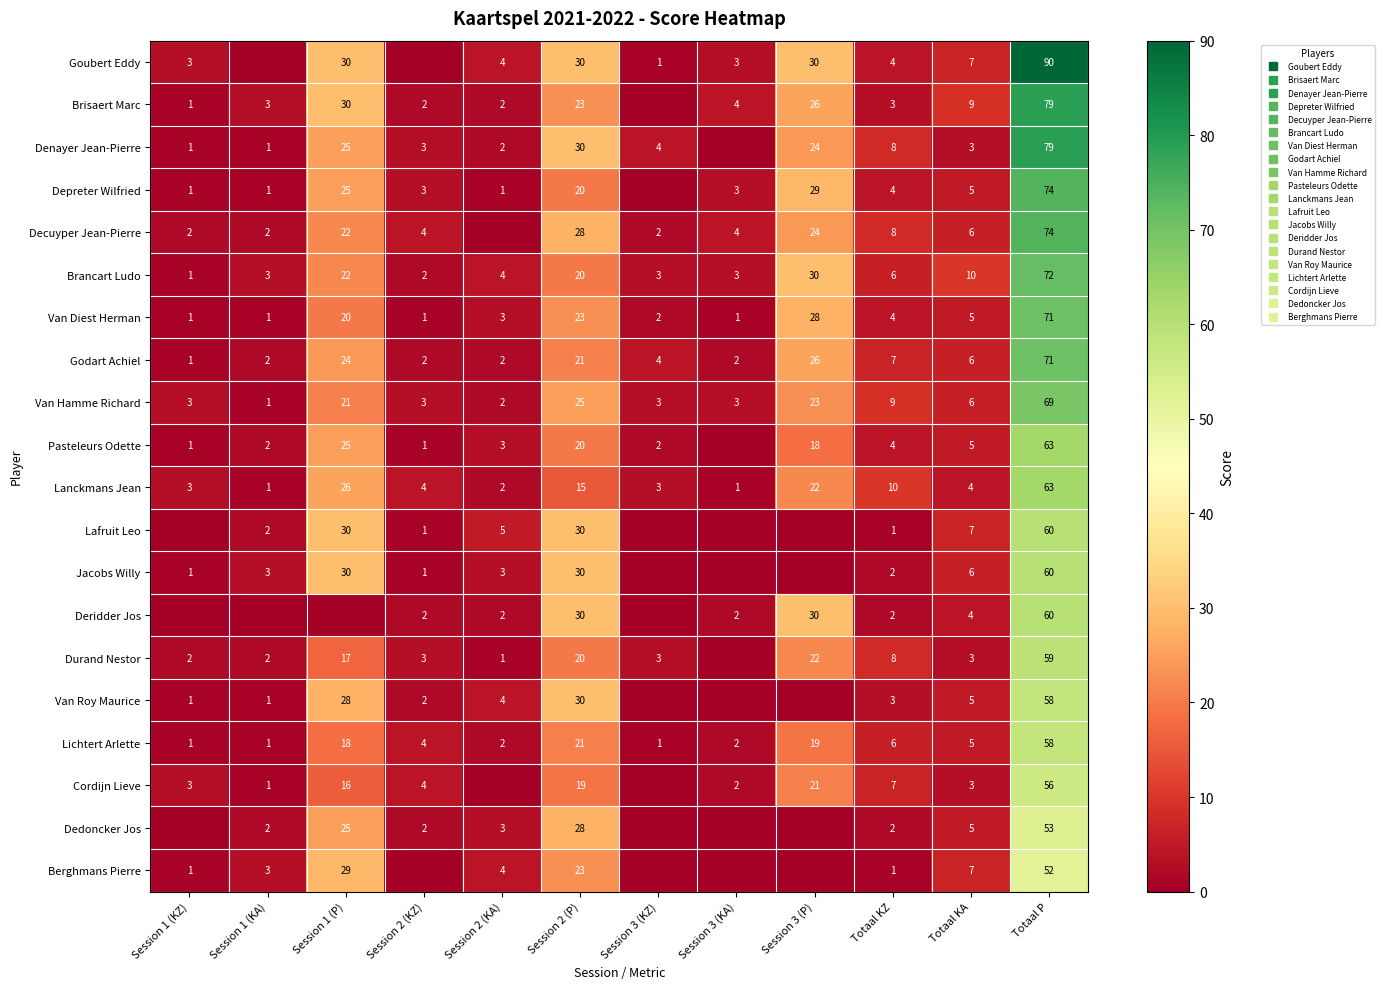

Is the value of Lanckmans Jean at Totaal KZ greater than the value of Decuyper Jean-Pierre at Session 1 (P)?

No